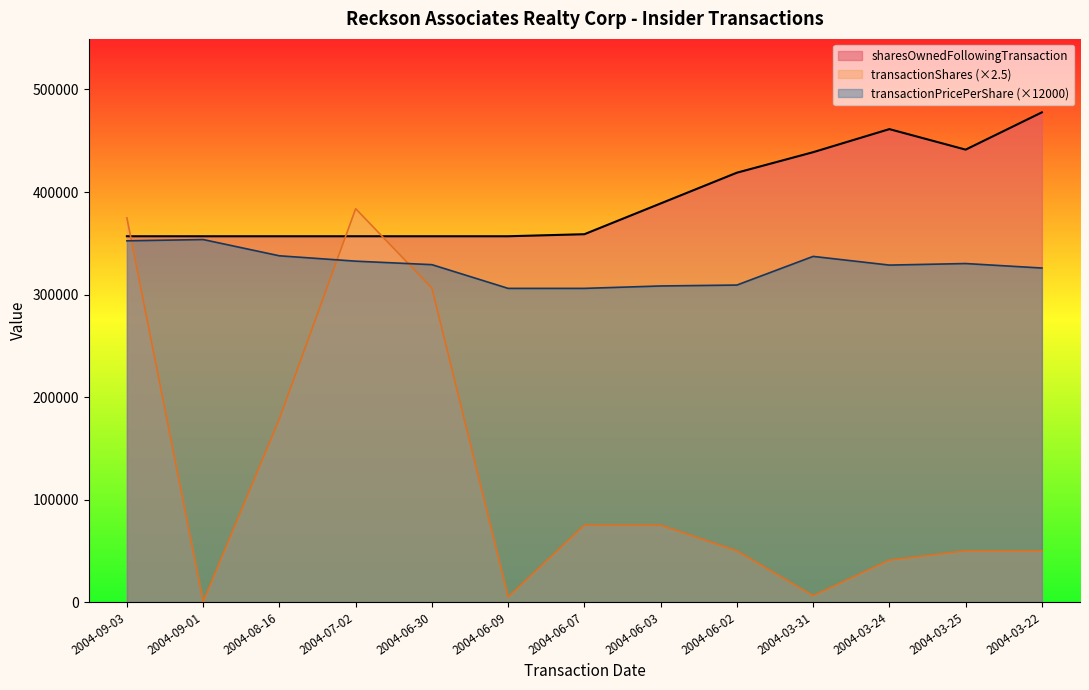

Is it true that transactionShares equals 75000.0 at 2004-06-07?

True